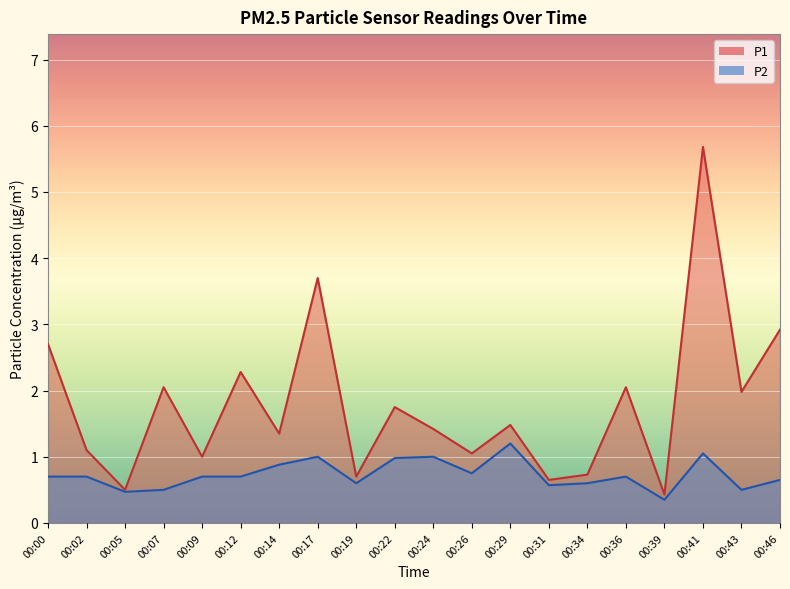

What is the total value across all series at 00:39?

0.8